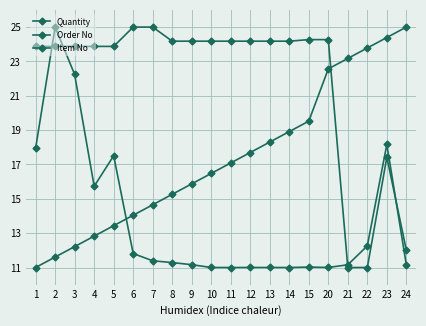

How many data points does each series have?

20